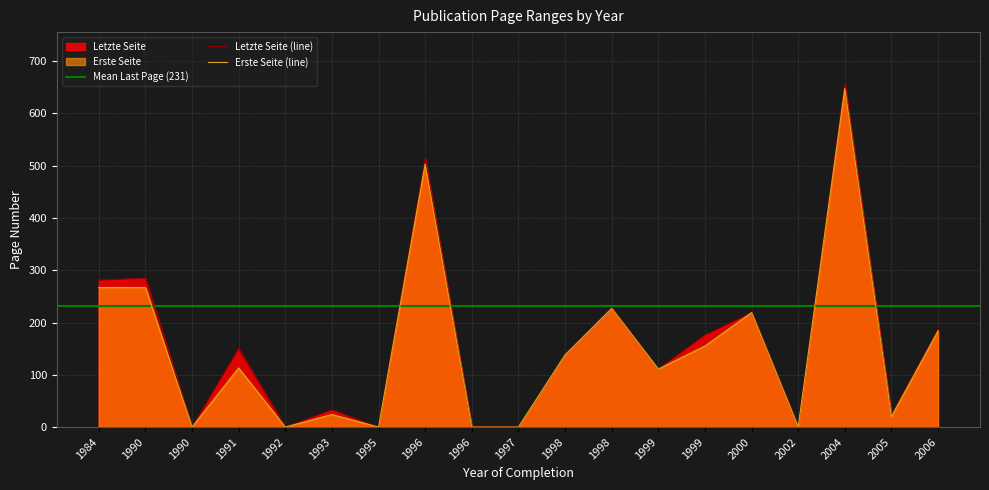

At which category is the sum across all series the highest?

2004